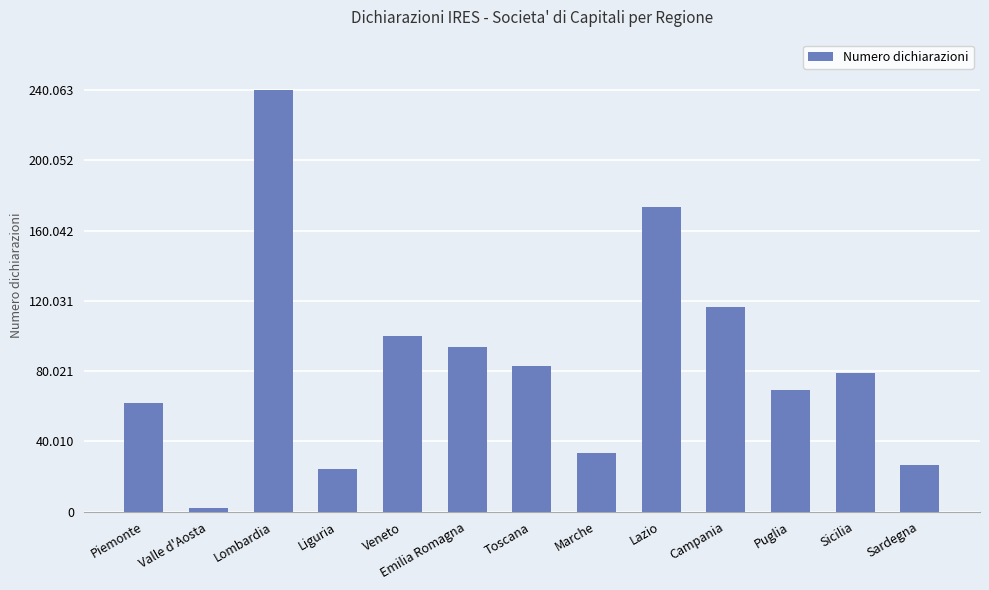

Does the chart contain any negative values?

No